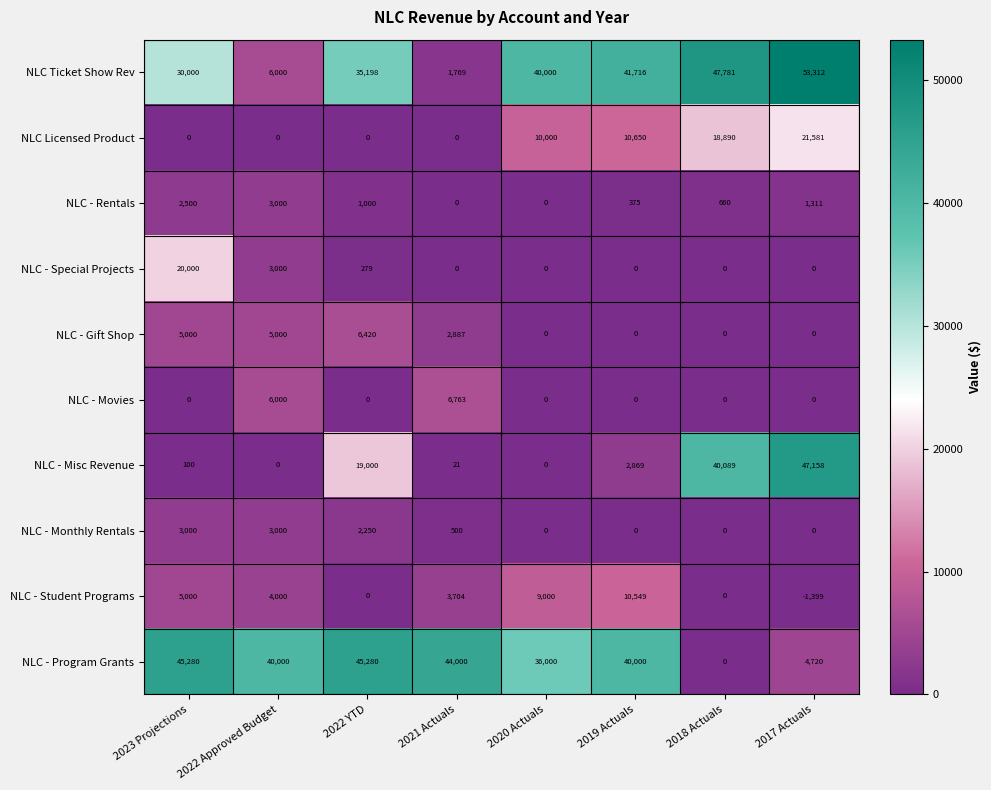

Which series has the largest total across all categories?

NLC Ticket Show Rev